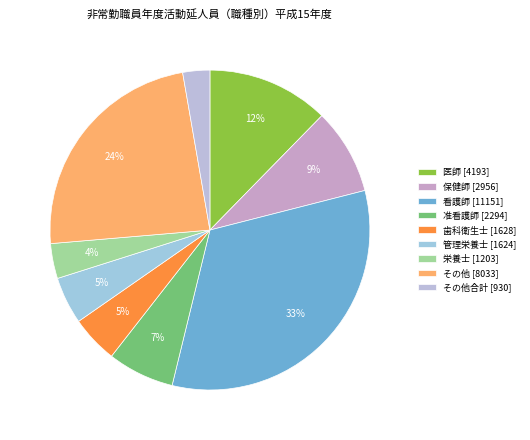

How many segments does this pie chart have?

9